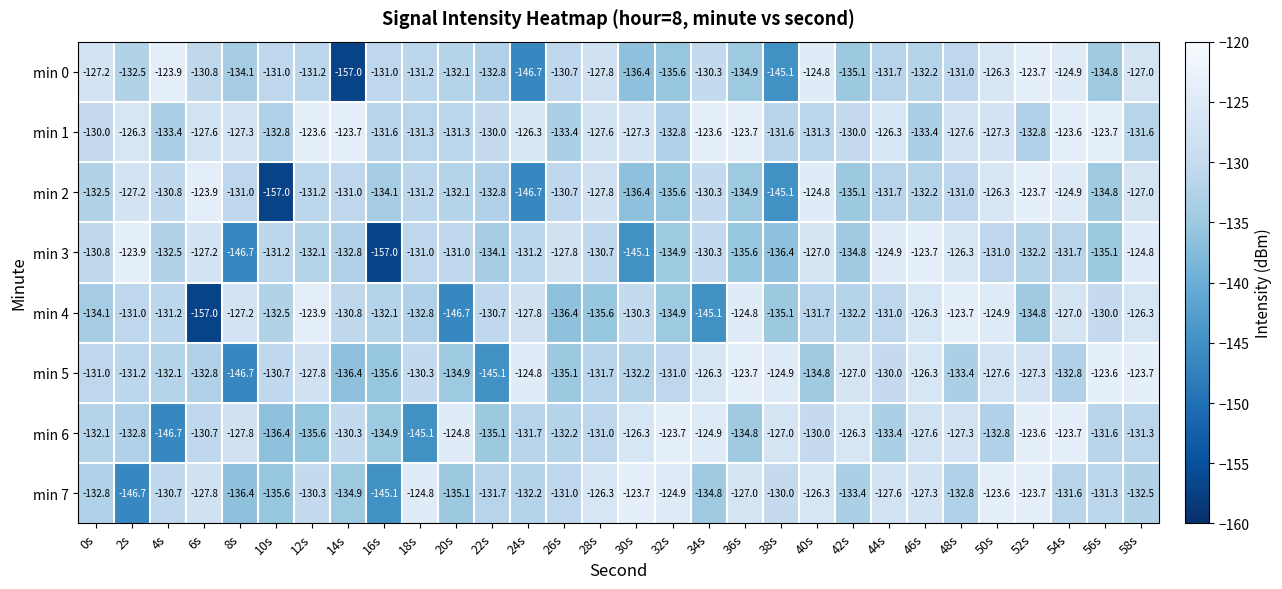

Is it true that min 3 equals -53.0 at 32s?

False